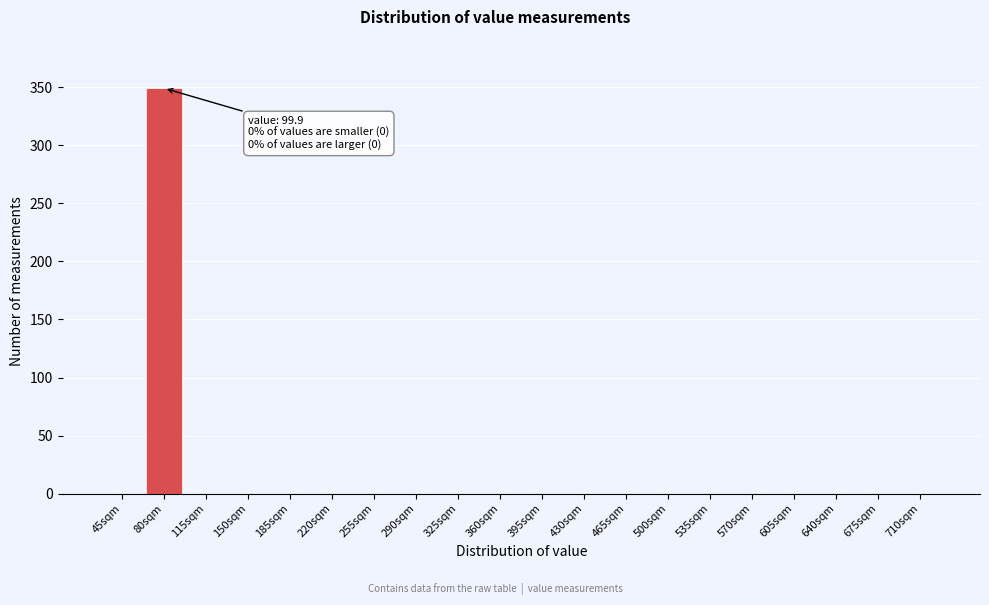

Reading left to right, list all the values displayed in this chart.

45sqm=0	80sqm=349	115sqm=0	150sqm=0	185sqm=0	220sqm=0	255sqm=0	290sqm=0	325sqm=0	360sqm=0	395sqm=0	430sqm=0	465sqm=0	500sqm=0	535sqm=0	570sqm=0	605sqm=0	640sqm=0	675sqm=0	710sqm=0